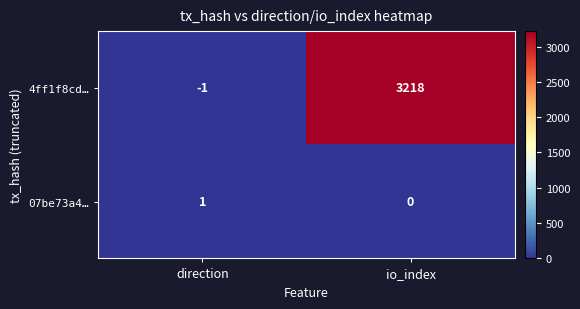

List the series in order of their overall mean, highest first.

4ff1f8cd…, 07be73a4…